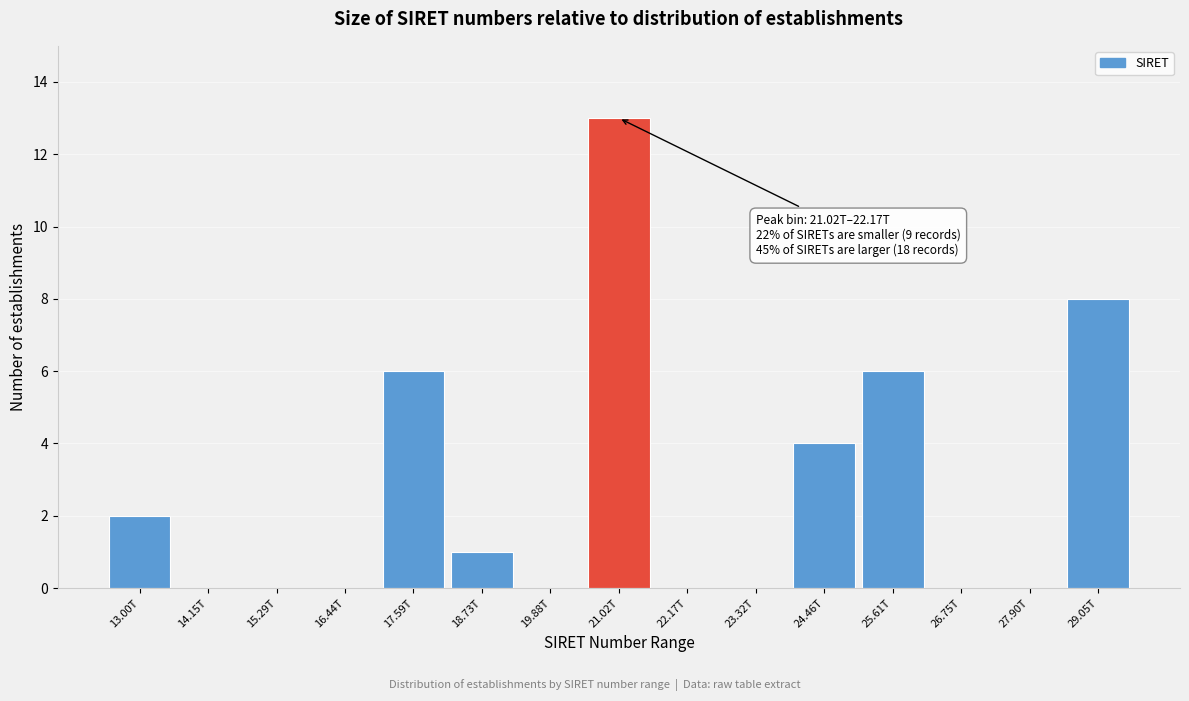

Reading left to right, extract all data points from this chart.

13.00T=2	14.15T=0	15.29T=0	16.44T=0	17.59T=6	18.73T=1	19.88T=0	21.02T=13	22.17T=0	23.32T=0	24.46T=4	25.61T=6	26.75T=0	27.90T=0	29.05T=8